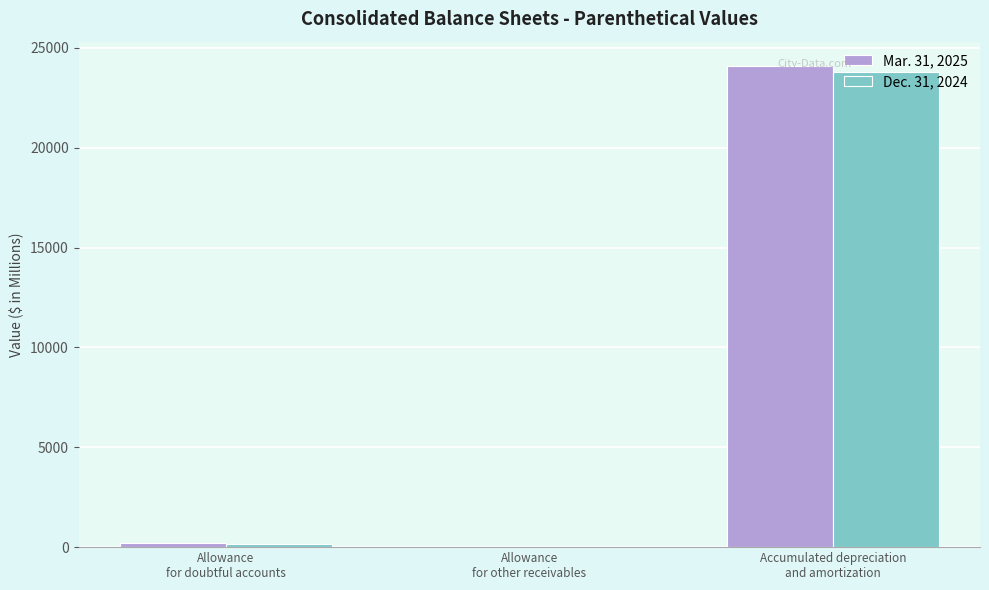

Reading left to right, transcribe all the data shown in this chart.

Mar. 31, 2025: Allowance
for doubtful accounts=184	Allowance
for other receivables=3	Accumulated depreciation
and amortization=24100
Dec. 31, 2024: Allowance
for doubtful accounts=165	Allowance
for other receivables=4	Accumulated depreciation
and amortization=23777